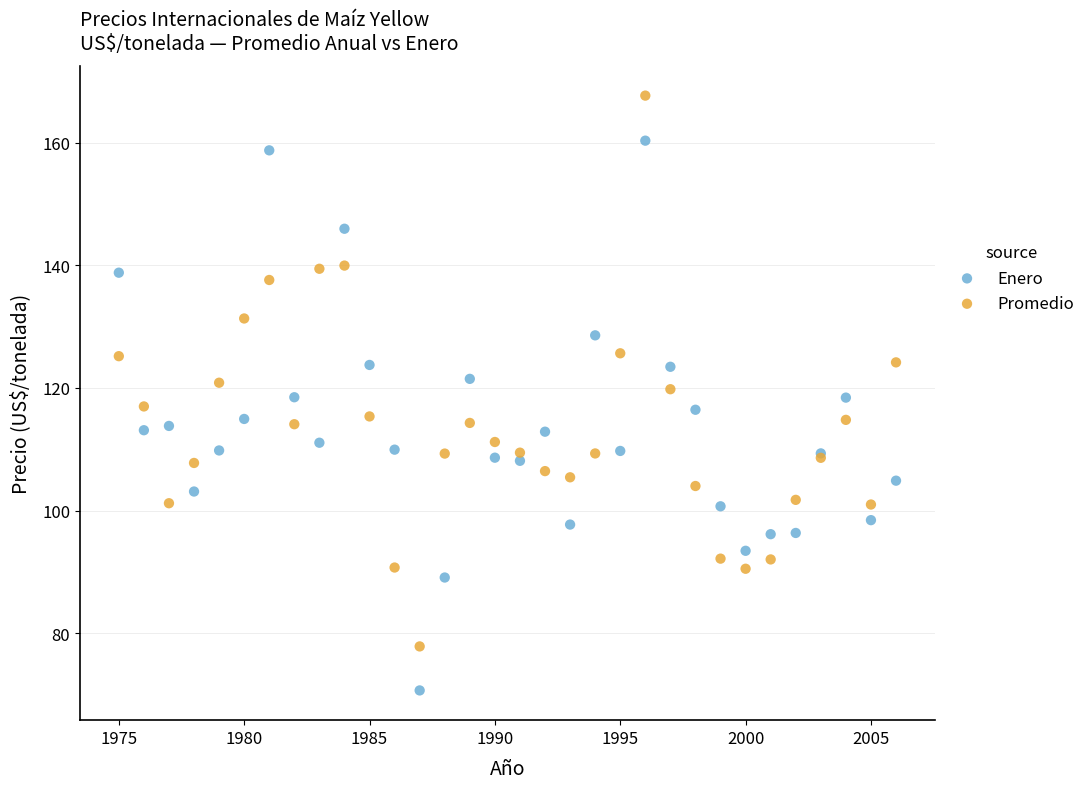

What are all the series names shown in the legend?

Enero, Promedio